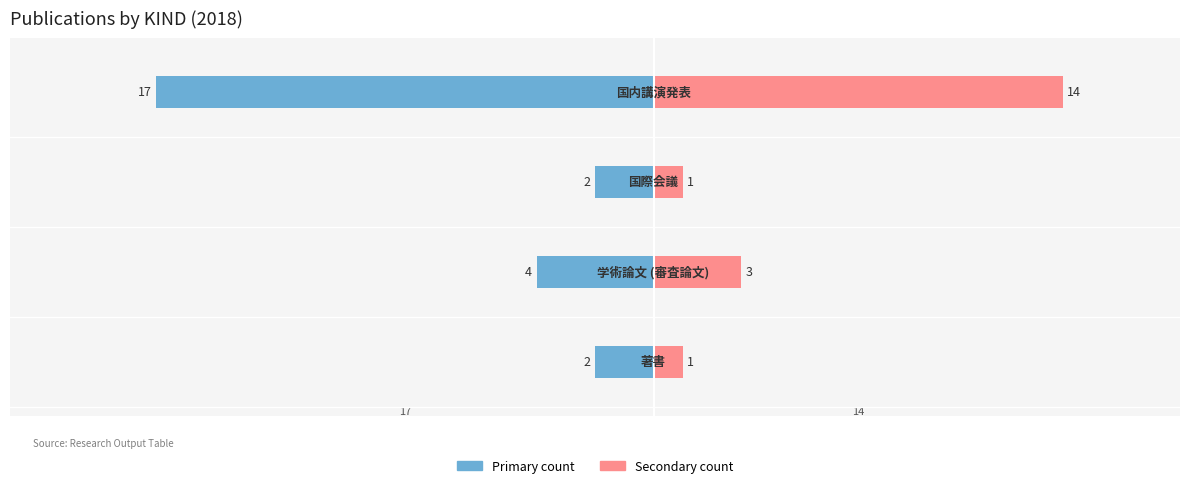

Reading right to left, list all the values displayed in this chart.

著書・論文・国際会議・講演 (主): -17	-2	-4	-2
著書・論文・国際会議・講演 (副): 14	1	3	1